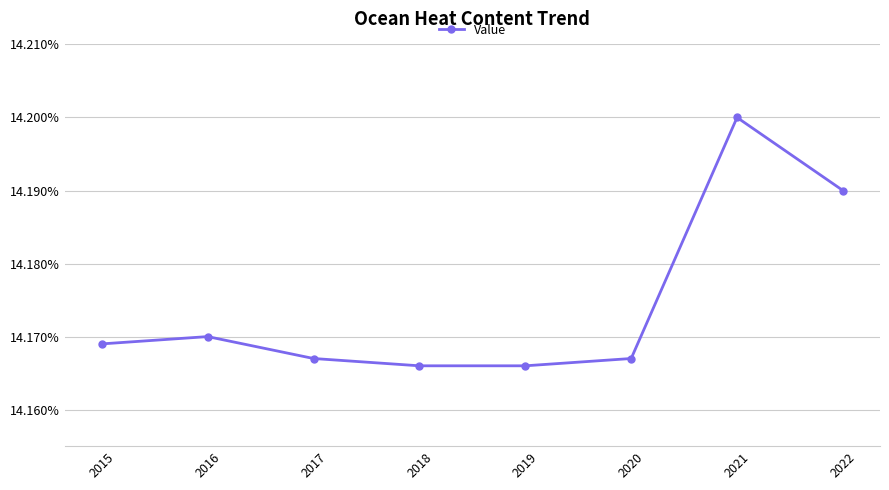

What is the sum of all values?

113.4